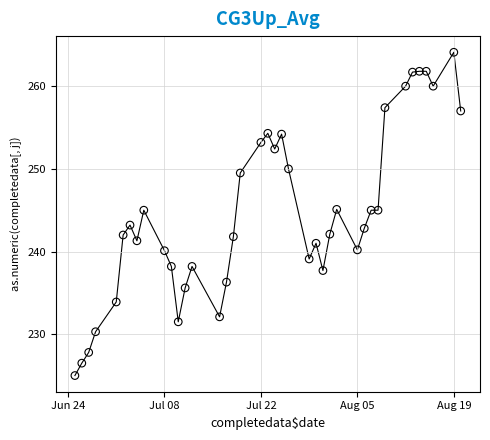

What is the range of Y values (max minus min)?

39.1